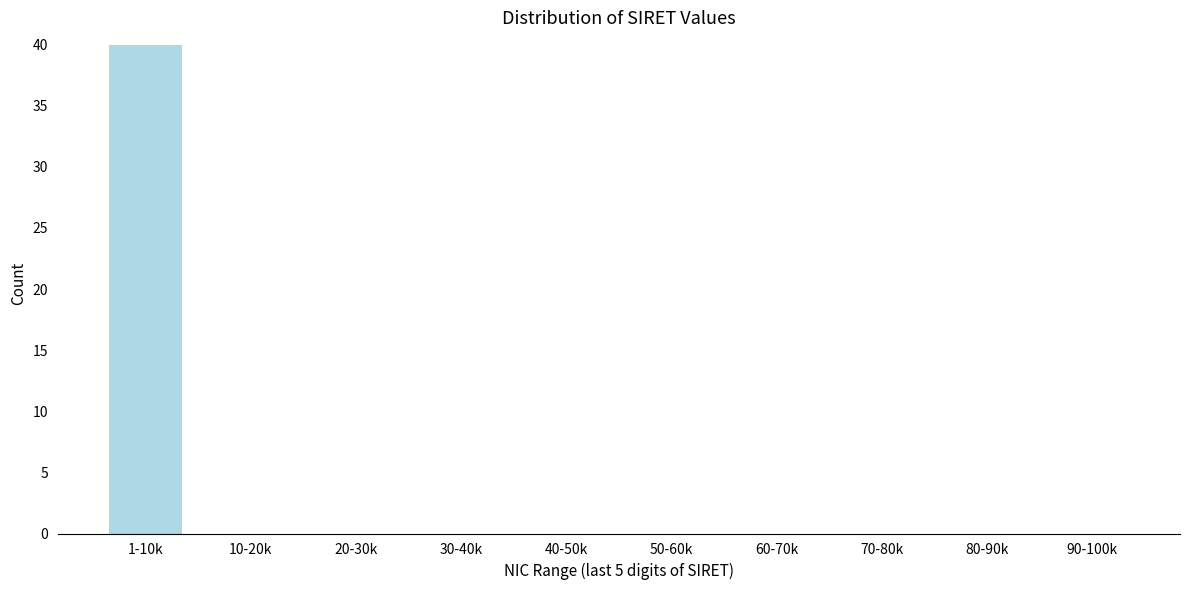

Reading right to left, list all the values displayed in this chart.

90-100k=0	80-90k=0	70-80k=0	60-70k=0	50-60k=0	40-50k=0	30-40k=0	20-30k=0	10-20k=0	1-10k=40